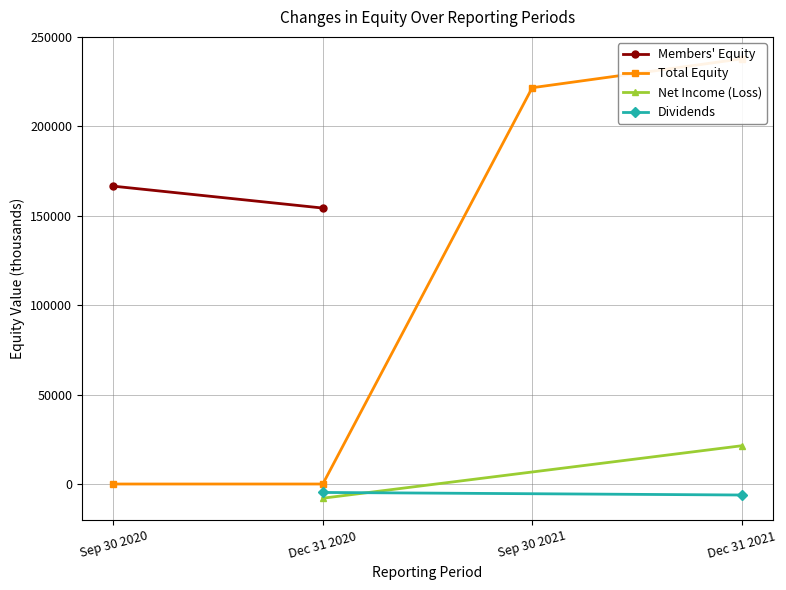

What is the sum of all values?

459528